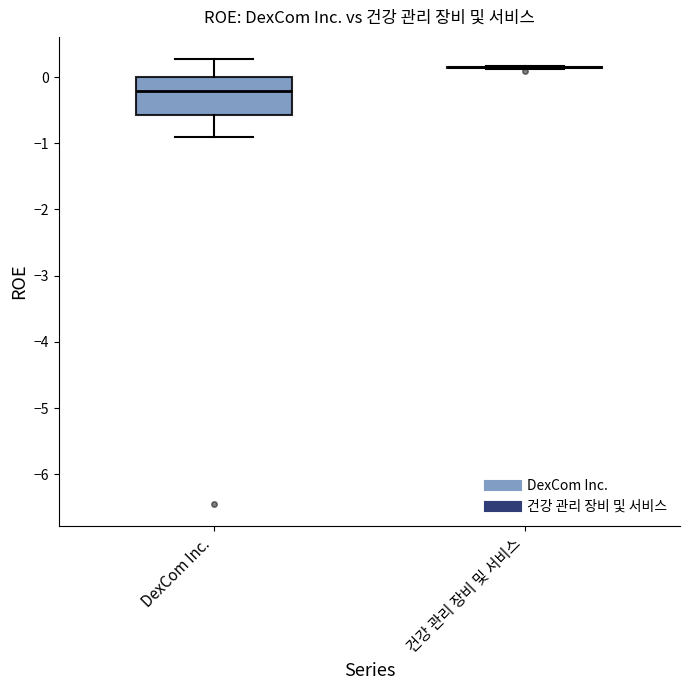

Reading left to right, transcribe this box plot: for each box, give where its median line is, the range the box spans, and where its two whiskers end, as read against the y-axis. The values are not printed on the chart, so give them approximately, as read against the axis.

DexCom Inc.: median -0.2, box -0.6 to 0.0, whiskers -0.9 to 0.3
건강 관리 장비 및 서비스: box collapsed to a line at 0.1, whiskers 0.1 to 0.2